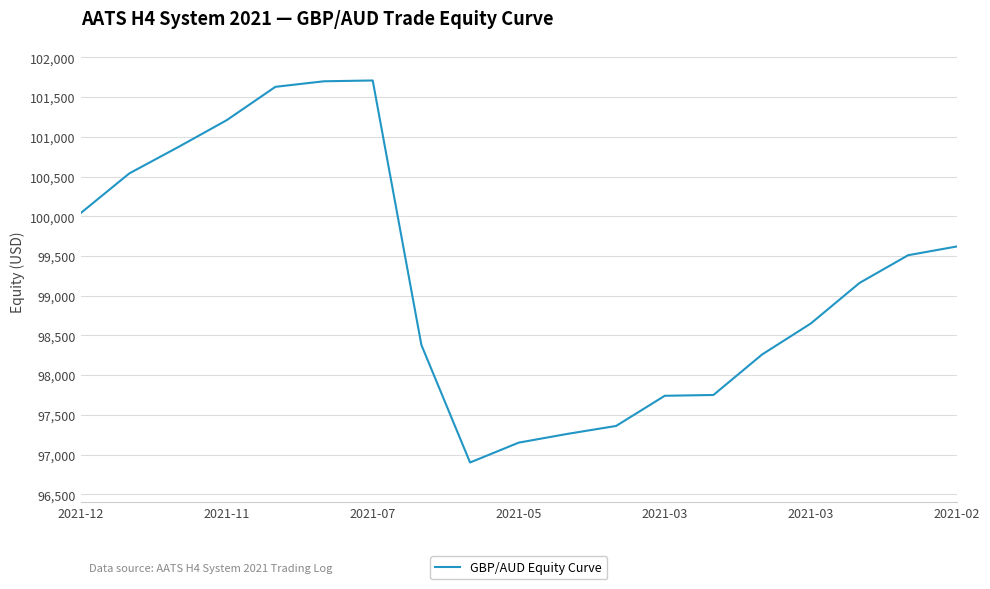

How many series are shown in this chart?

1